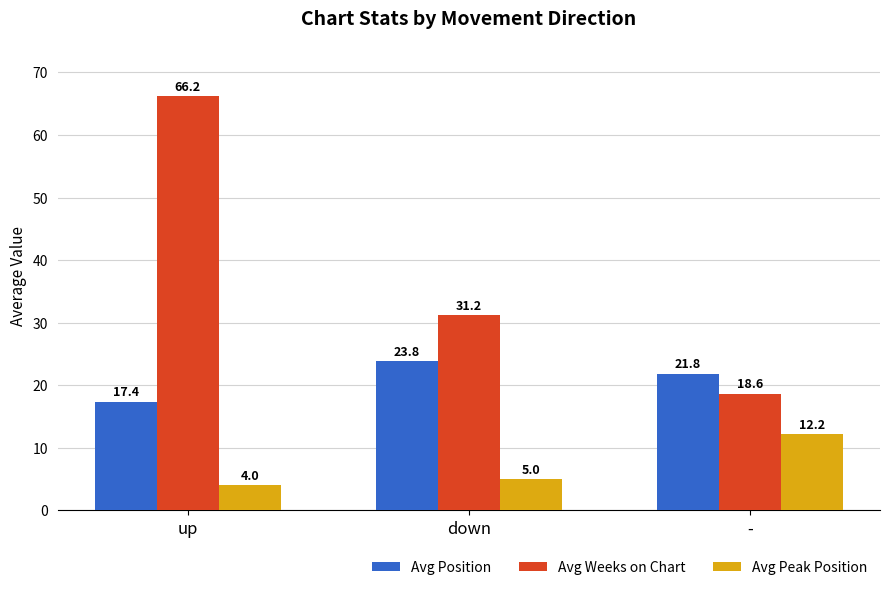

At up, list the series in order from smallest to largest.

Avg Peak Position, Avg Position, Avg Weeks on Chart